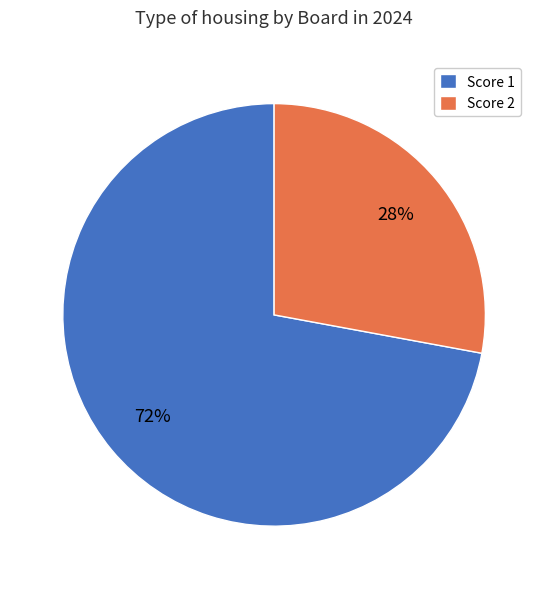

Do Score 2 and Score 1 together represent more than half of the pie?

Yes